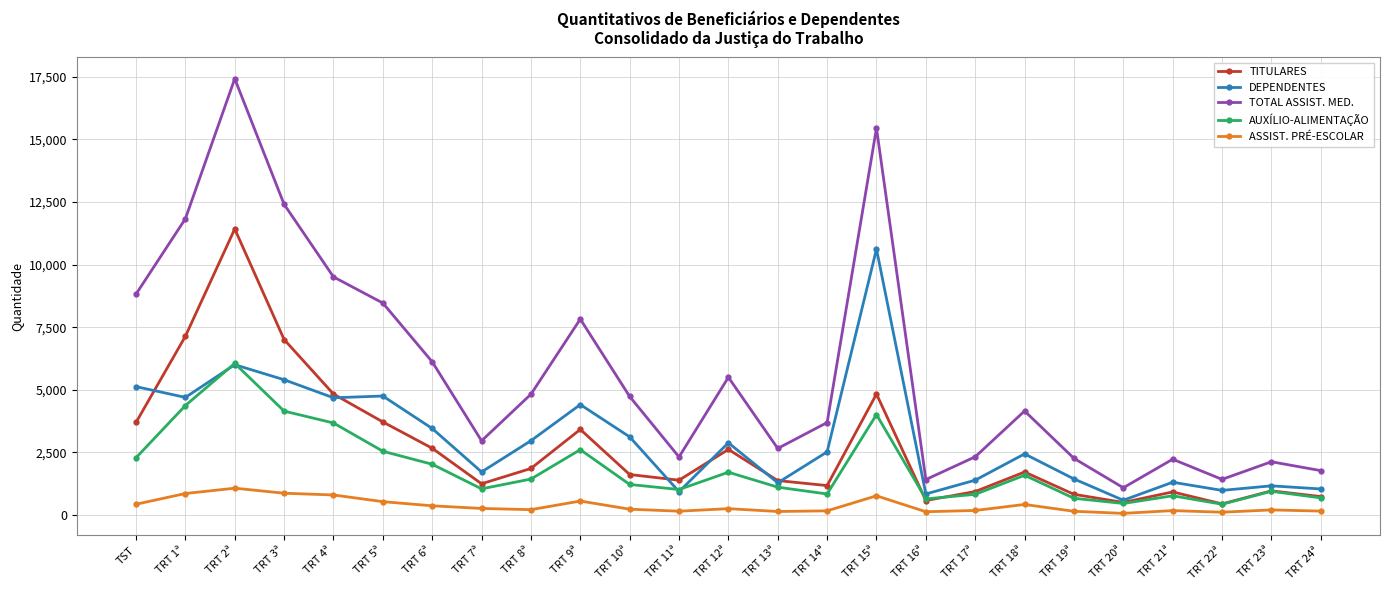

Between which two adjacent categories do DEPENDENTES and AUXÍLIO-ALIMENTAÇÃO first intersect?

TRT 1ª and TRT 2ª